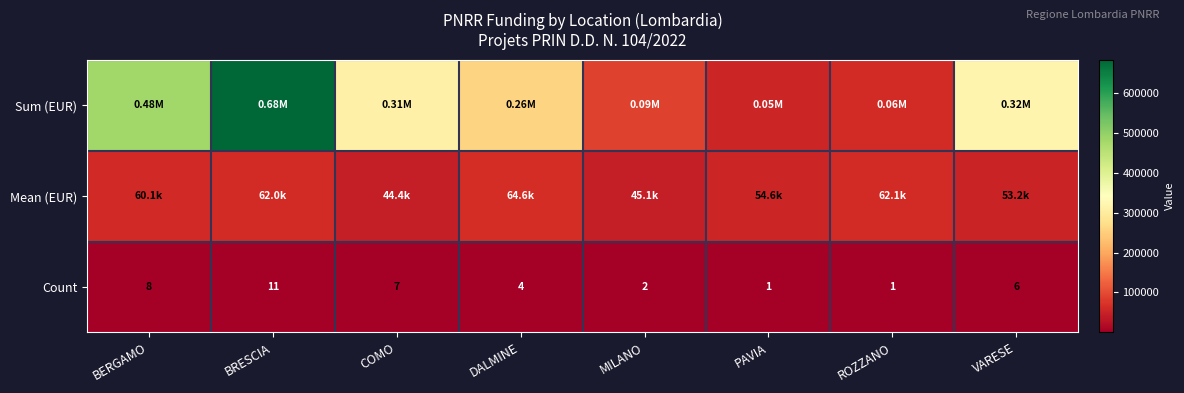

Is it true that Count equals 3.6 at COMO?

False